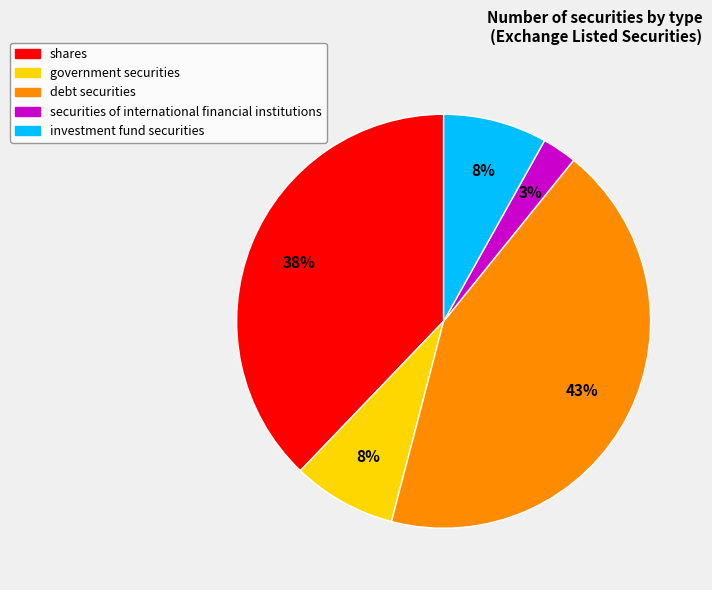

To the nearest percent, what percentage of the pie is investment fund securities?

8%